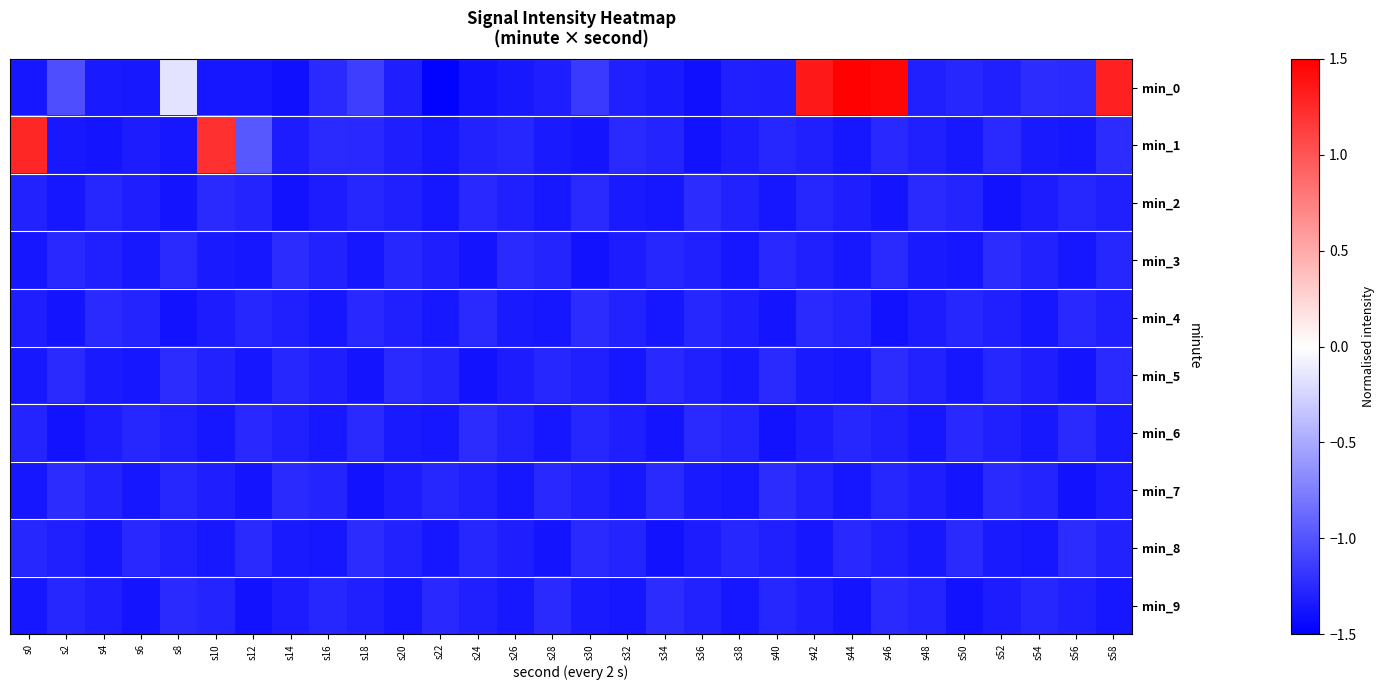

Rank the series by their maximum value, from highest to lowest.

min_0, min_1, min_2, min_3, min_4, min_5, min_6, min_7, min_8, min_9